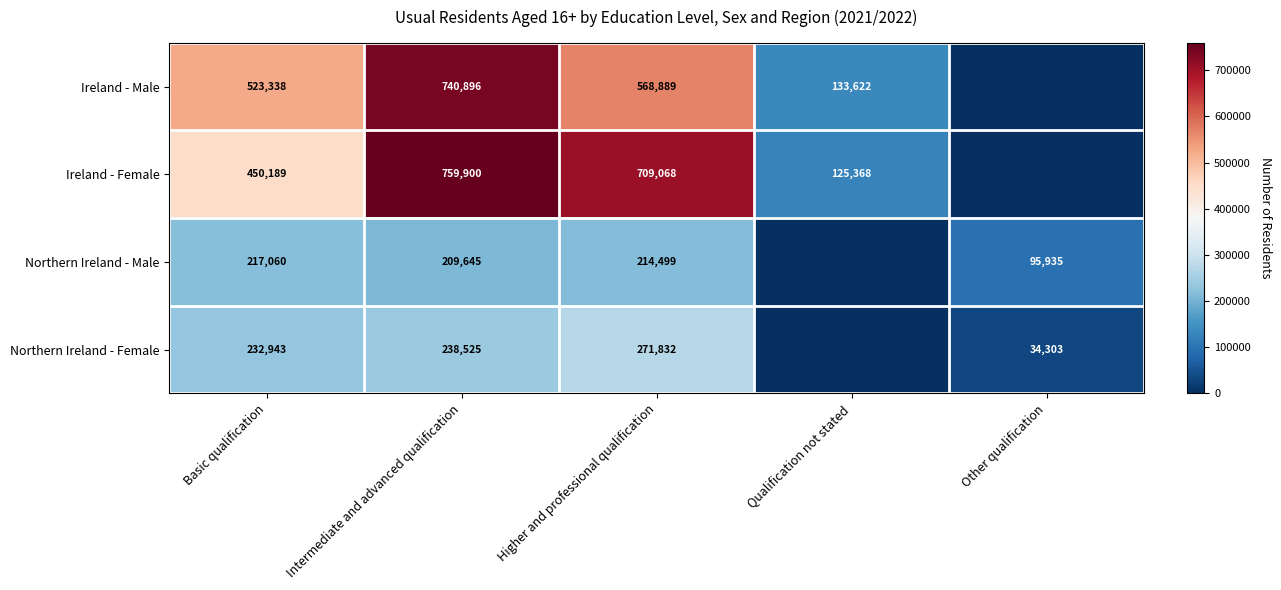

Rank the series at Basic qualification from highest to lowest value.

Ireland - Male, Ireland - Female, Northern Ireland - Female, Northern Ireland - Male